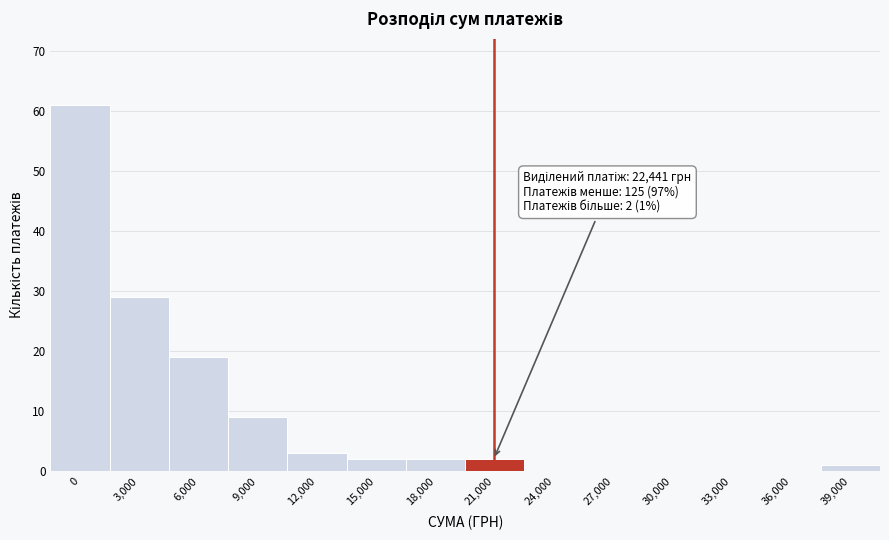

Reading left to right, transcribe all the data shown in this chart.

0=61	3,000=29	6,000=19	9,000=9	12,000=3	15,000=2	18,000=2	21,000=2	24,000=0	27,000=0	30,000=0	33,000=0	36,000=0	39,000=1